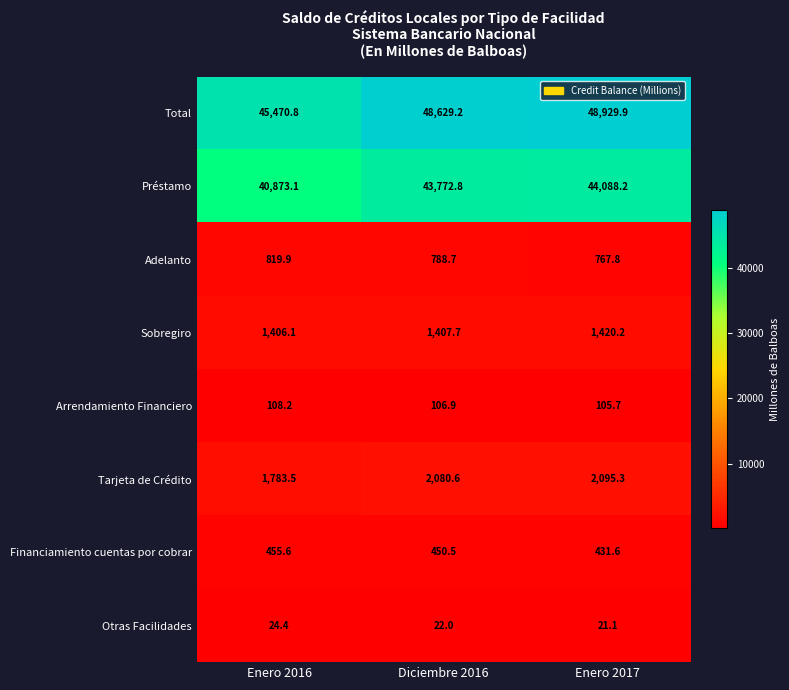

What is the spread (max minus min) of values at Enero 2017?

48908.8